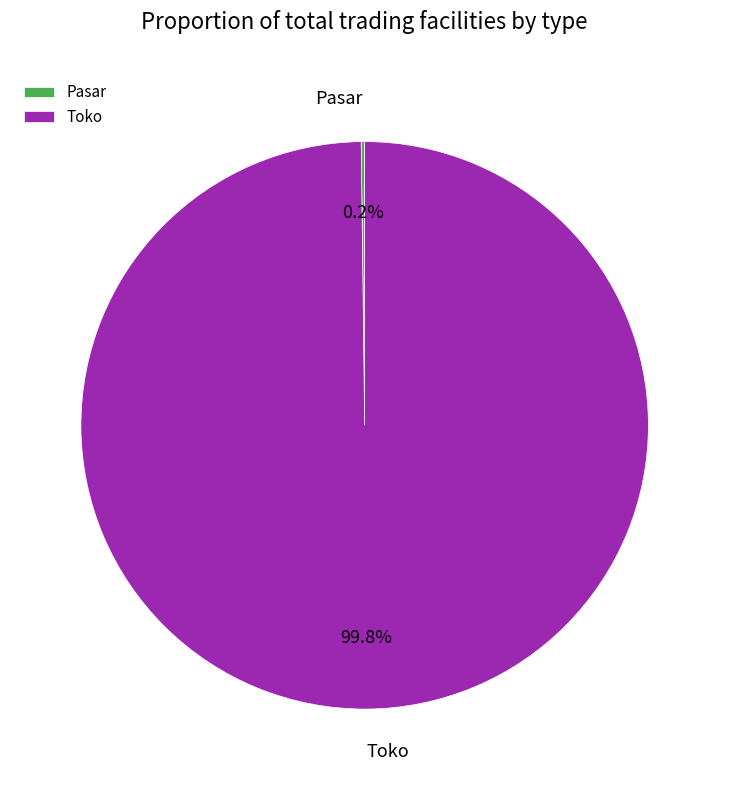

Which slice is the largest?

Toko